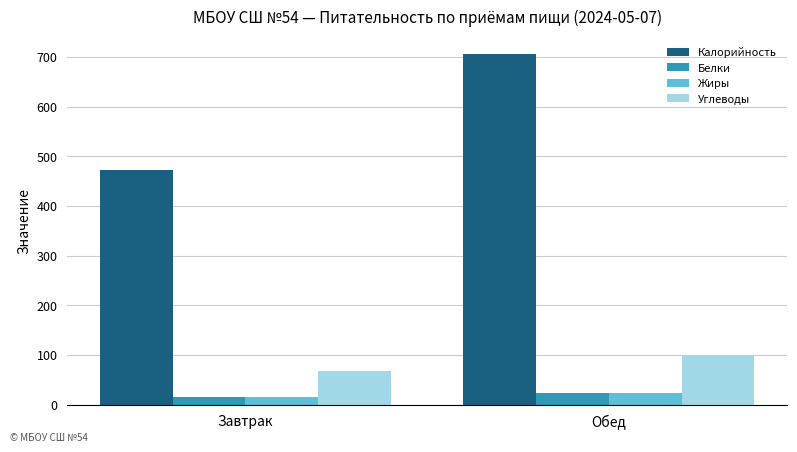

How many values in the Белки series exceed 23?

1